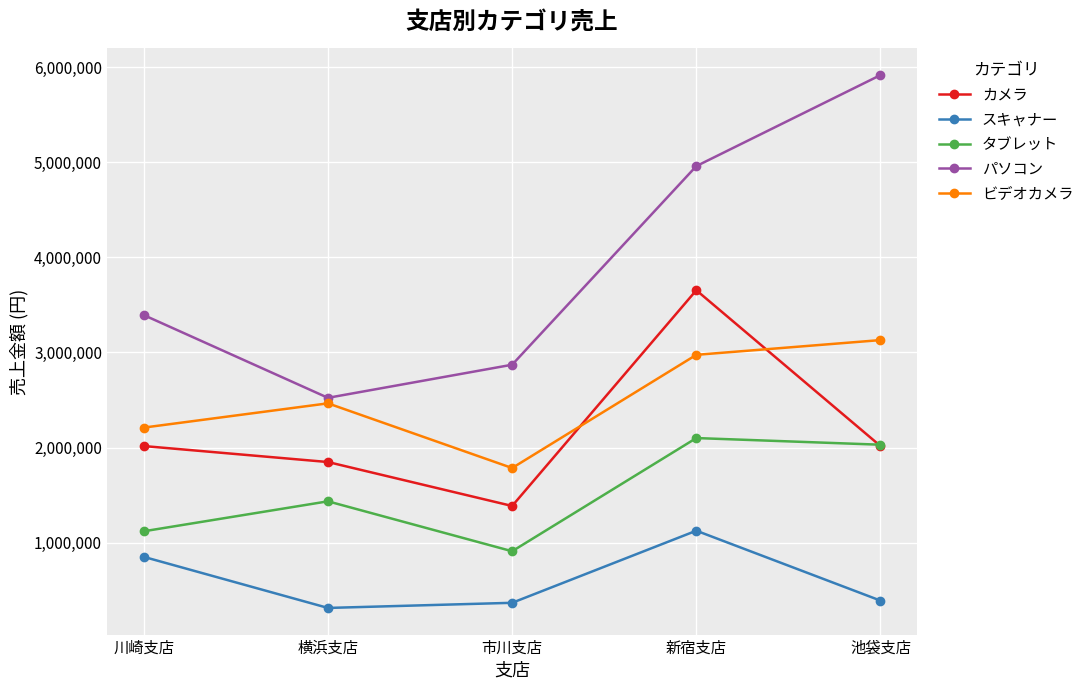

How many data points in パソコン are less than 3393000?

2